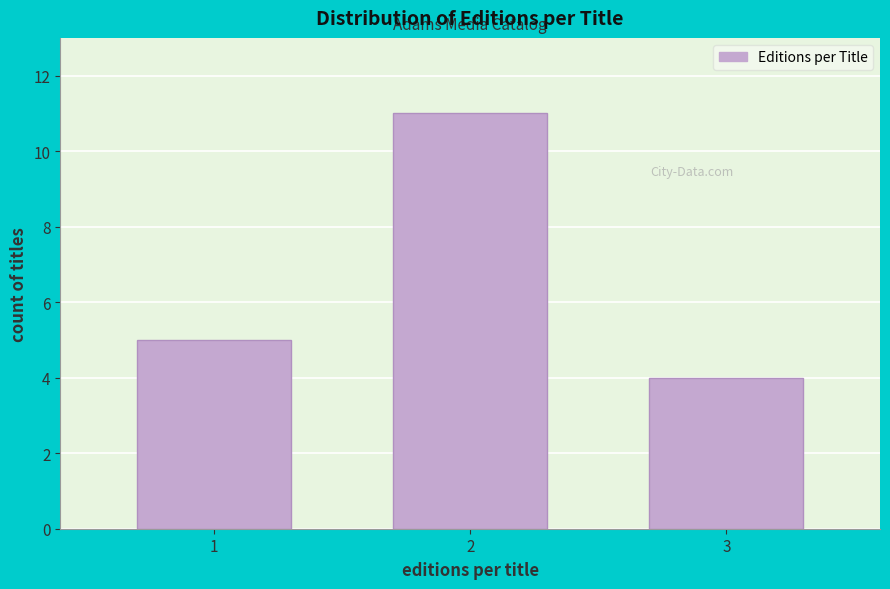

Reading right to left, what are all the values shown in this chart?

4	11	5